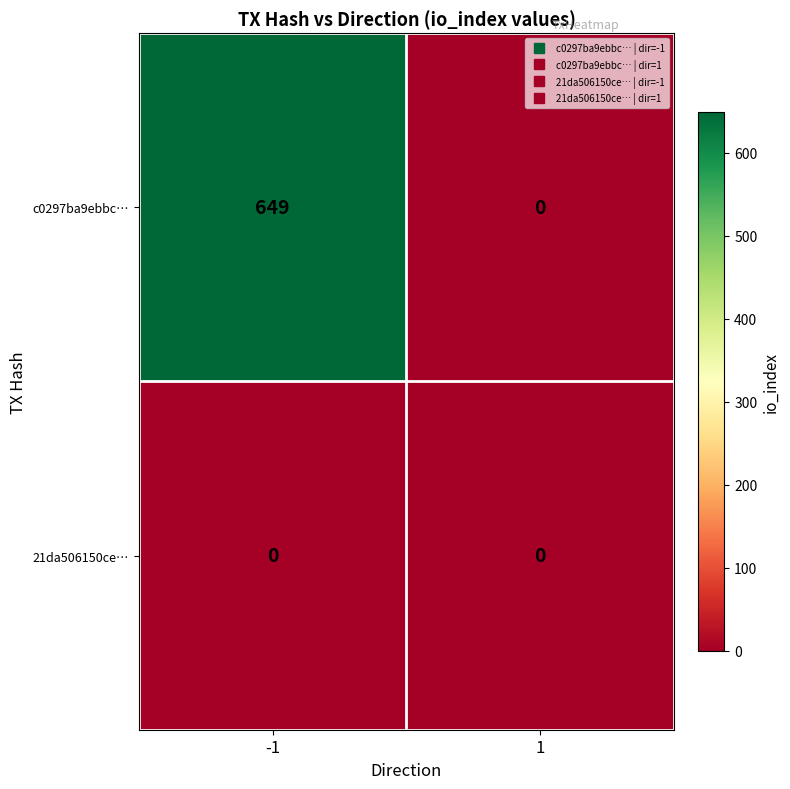

What is the maximum value shown in the chart?

649